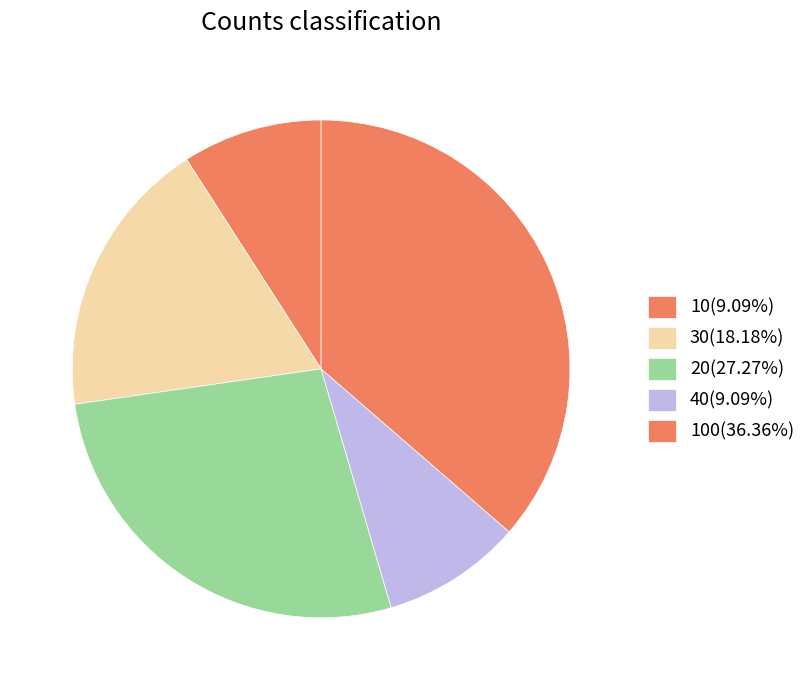

Rank the categories by value from highest to lowest.

100, 20, 30, 10, 40